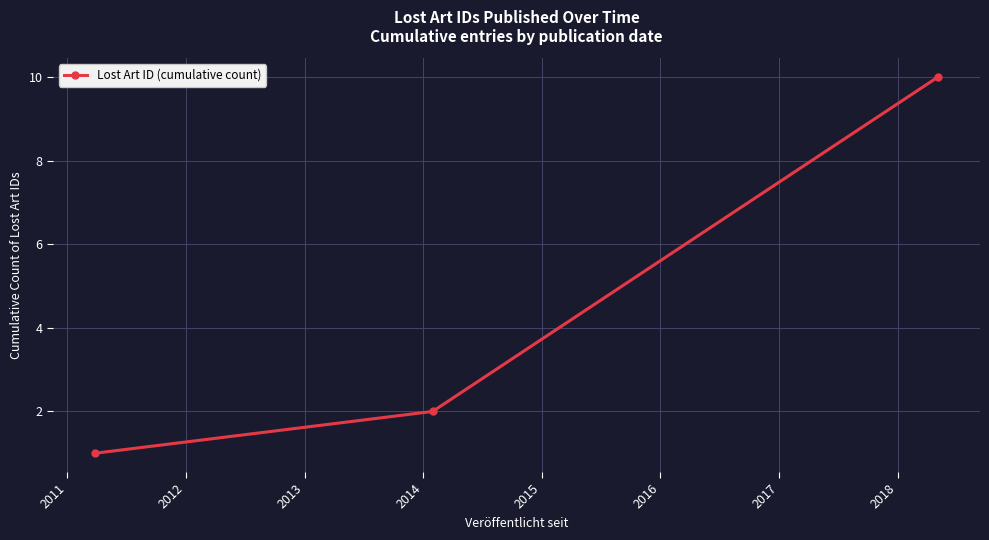

What is the greatest value displayed?

10